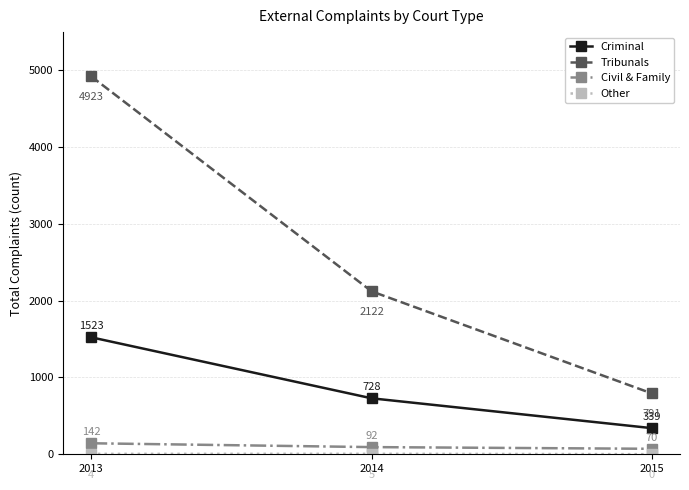

What is the approximate value of Civil & Family at 2015, to the nearest 5?

70